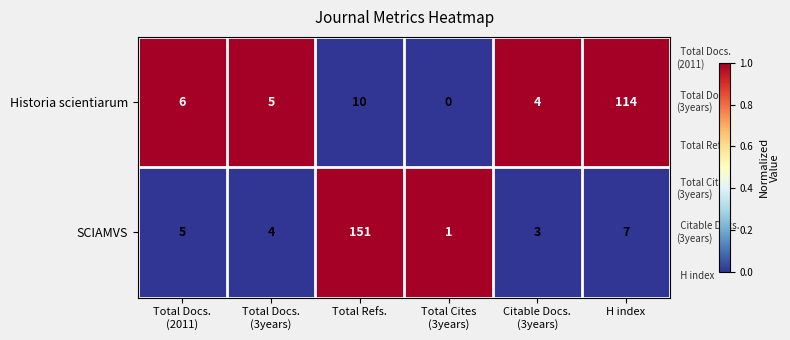

Which series has the widest spread of values?

SCIAMVS